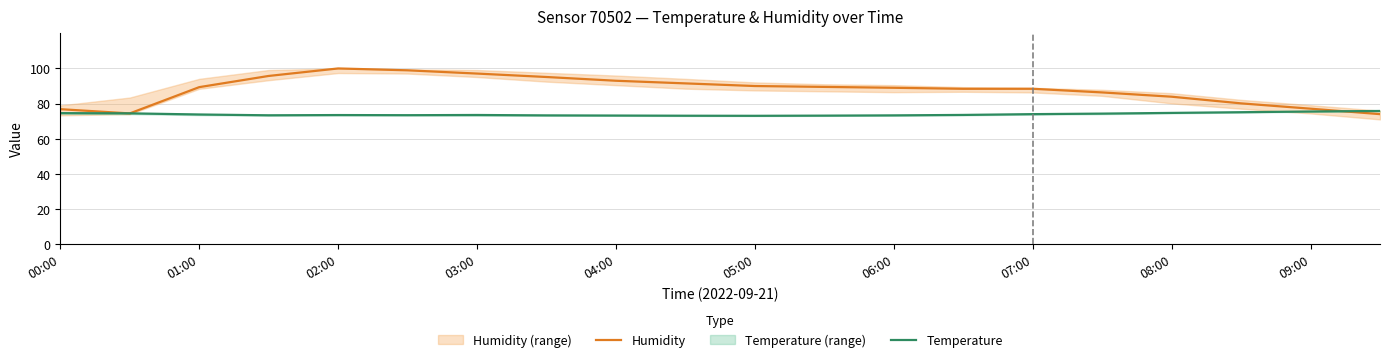

Is it true that Temperature equals 121.9 at 03:00?

False